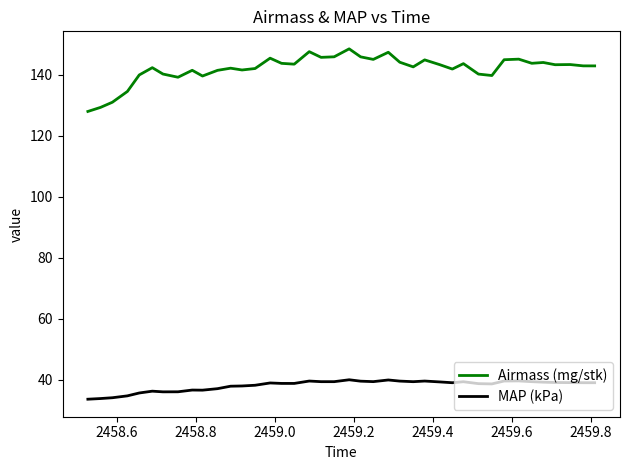

True or false: MAP (kPa) and Airmass (mg/stk) intersect in this chart.

False